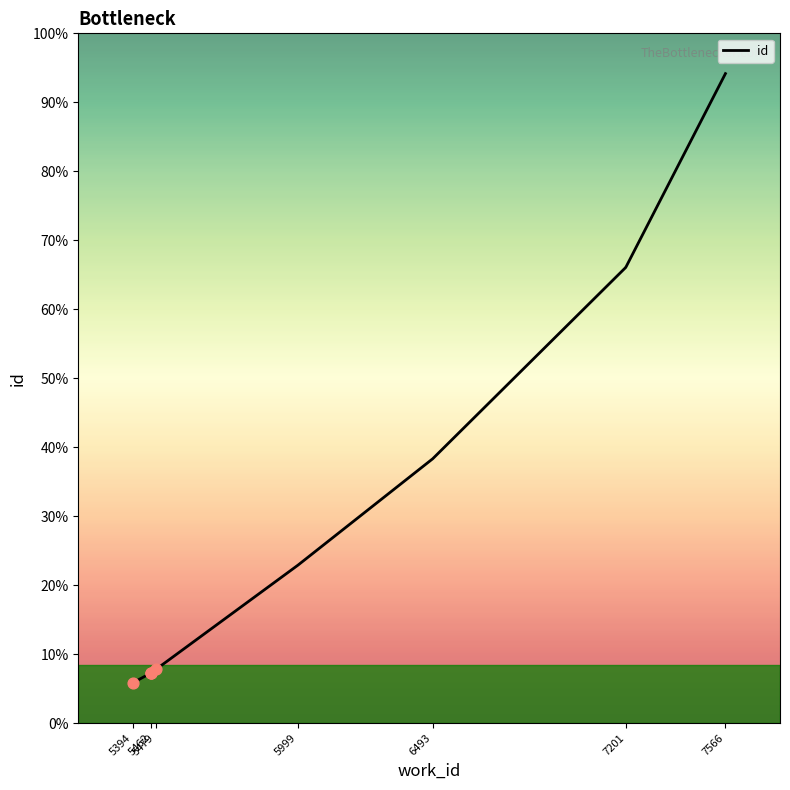

Between 7566 and 5462, which is larger?

7566